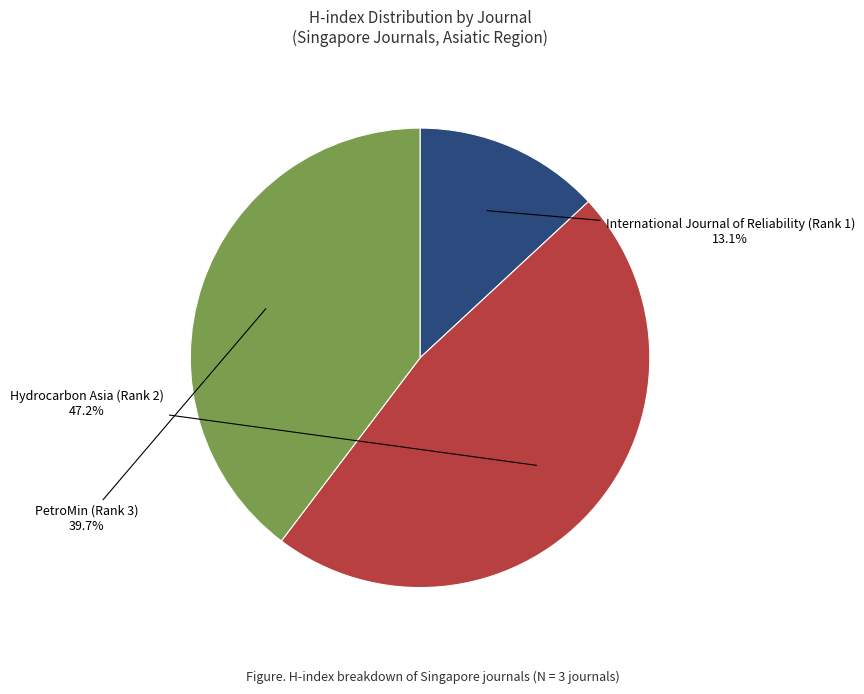

Is there any slice that represents more than half of the pie?

No